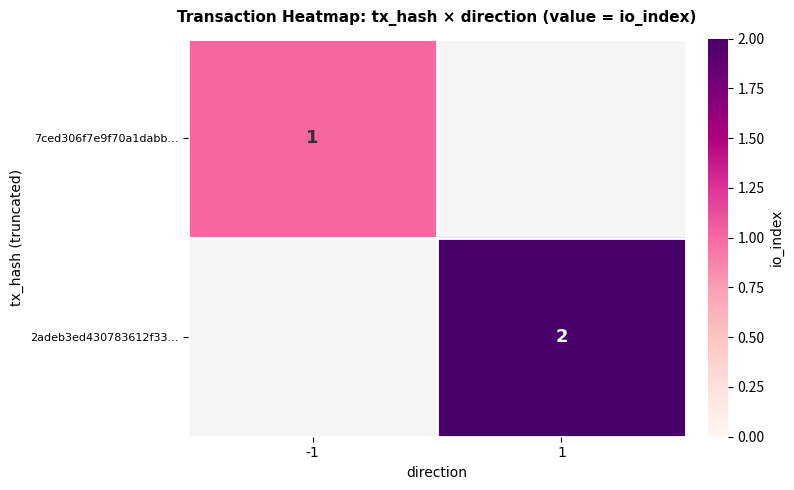

At which category does the chart reach its peak across all series?

1